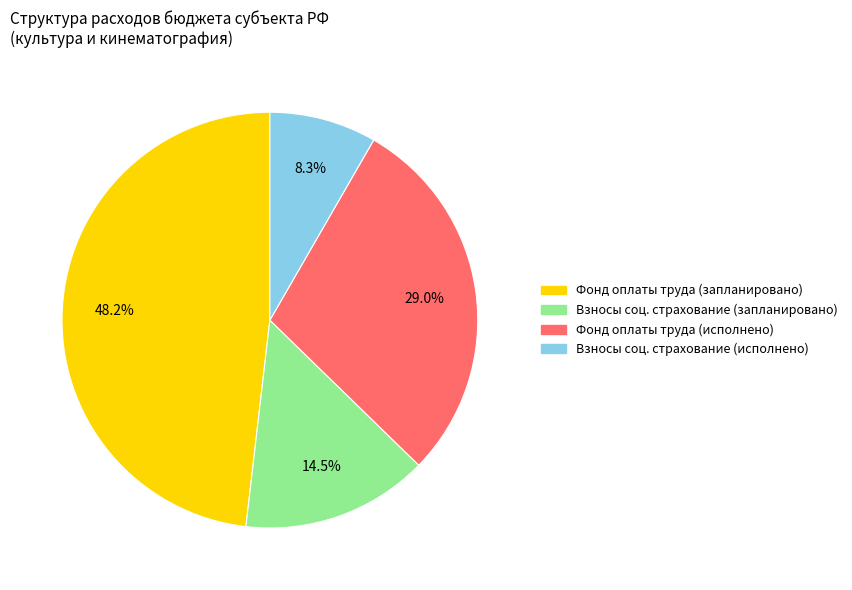

To the nearest percent, what is the difference between the largest and smallest slice percentages?

40%